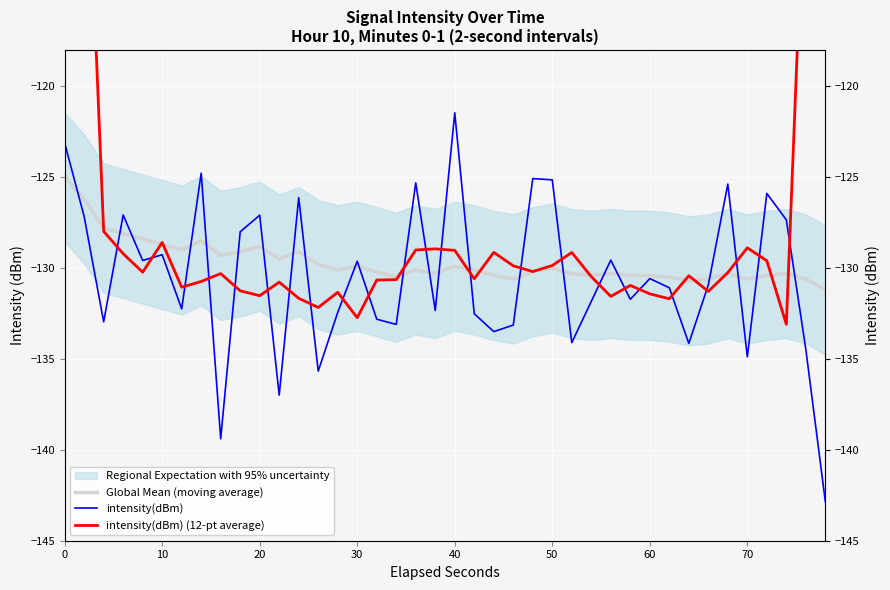

In intensity(dBm), how many points are higher than both neighbors (excluding endpoints)?

13